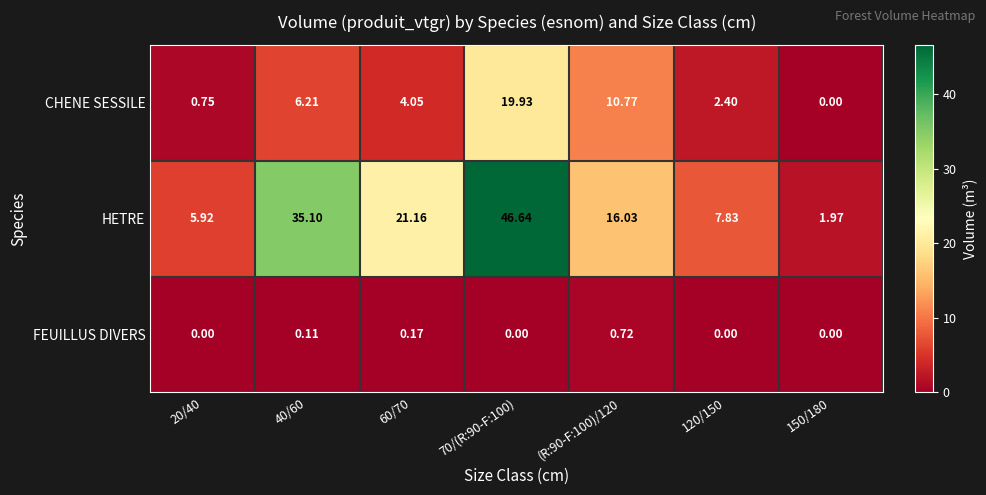

Rank the series by their maximum value, from highest to lowest.

HETRE, CHENE SESSILE, FEUILLUS DIVERS